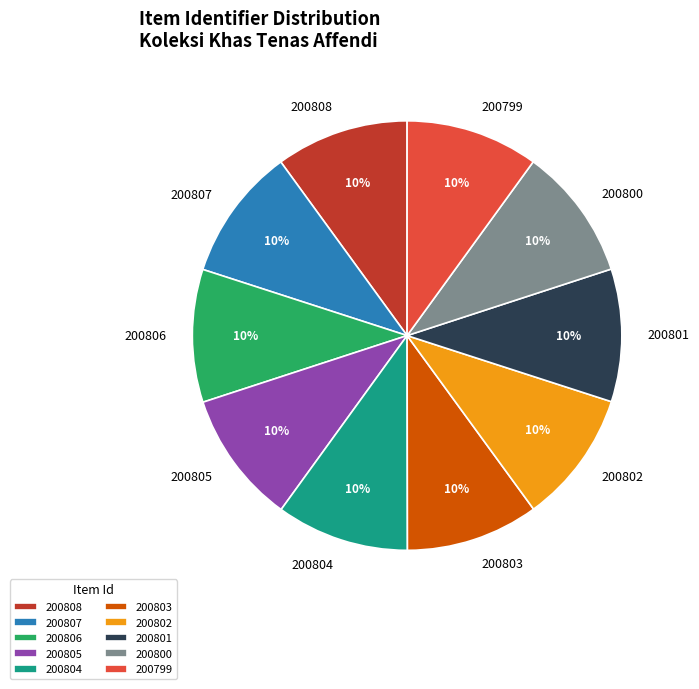

How many slices are in this pie chart?

10